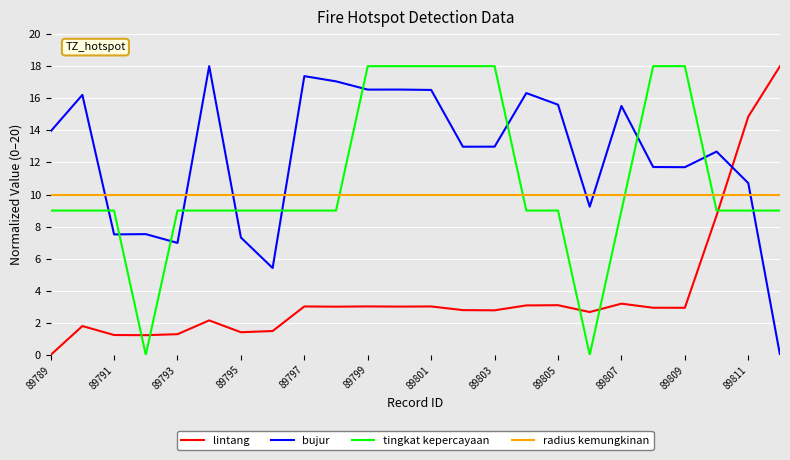

How many intersections are there between lintang and bujur?

1